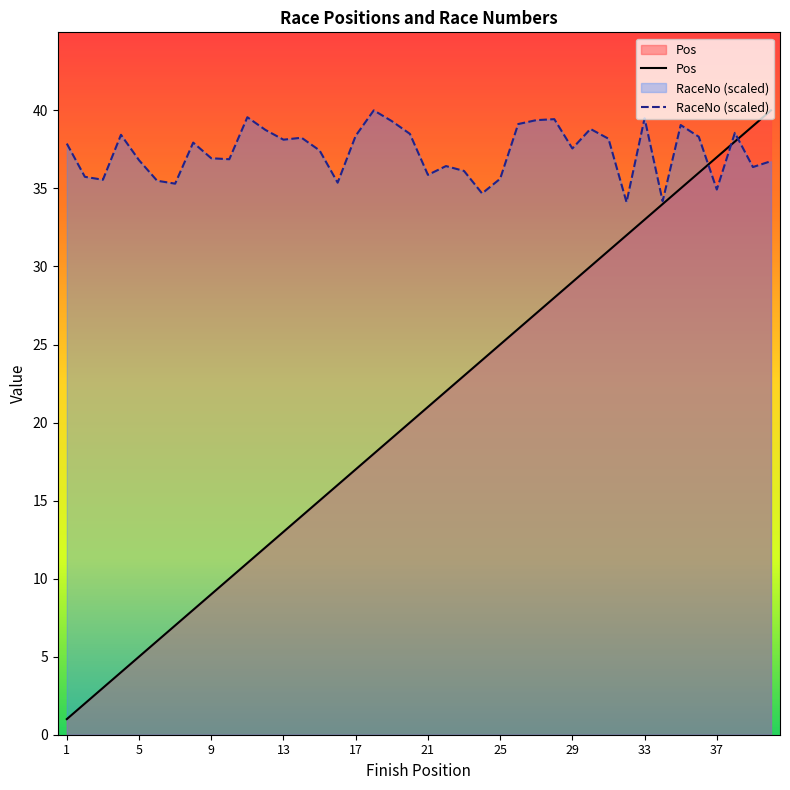

The value of RaceNo (scaled) at 37 is 34.9. True or false?

True